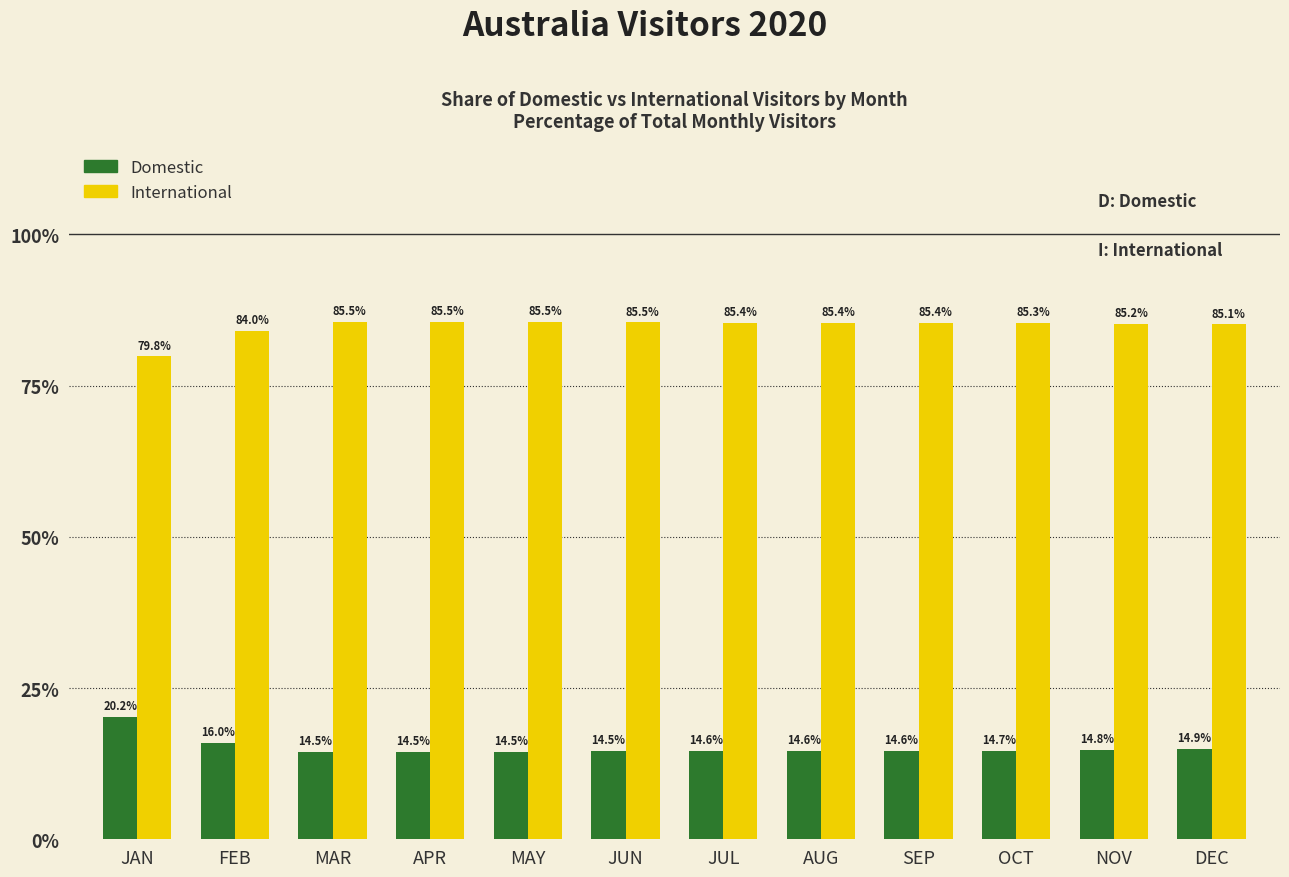

Reading left to right, list all the values displayed in this chart.

Domestic: 20.2	16.0	14.5	14.5	14.5	14.5	14.6	14.6	14.6	14.7	14.8	14.9
International: 79.8	84.0	85.5	85.5	85.5	85.5	85.4	85.4	85.4	85.3	85.2	85.1